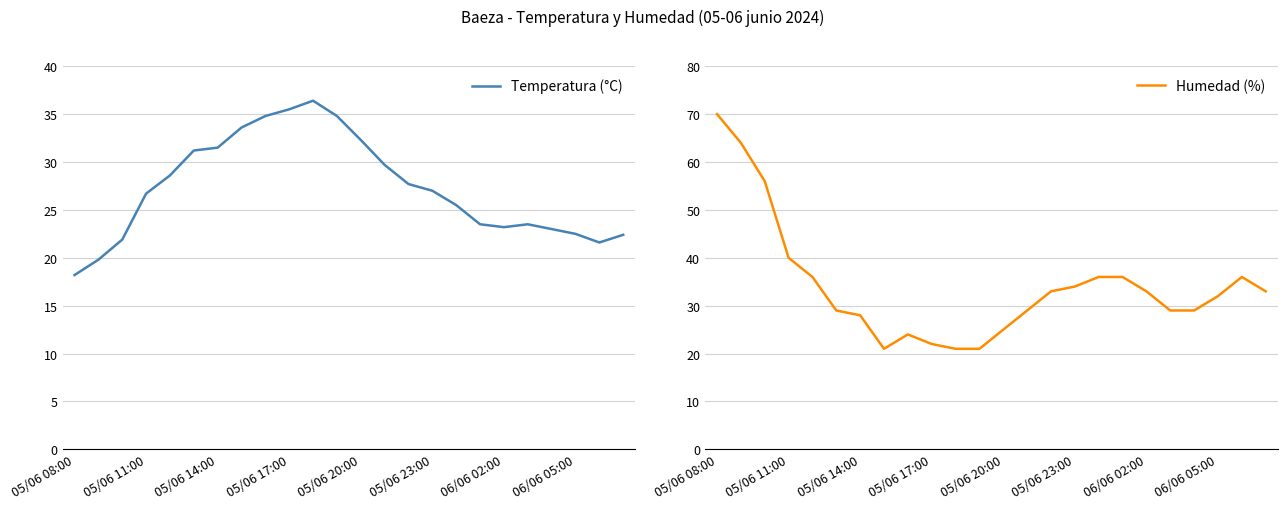

Rank the series at 20 from lowest to highest value.

Temperatura (°C), Humedad (%)